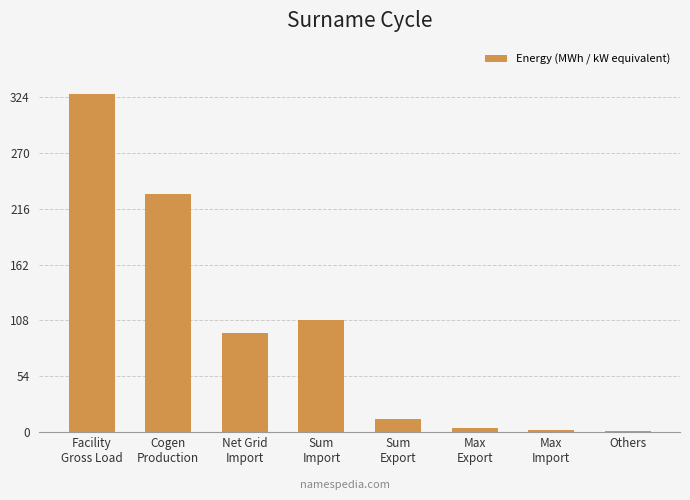

What is the sum of all values?

780.6